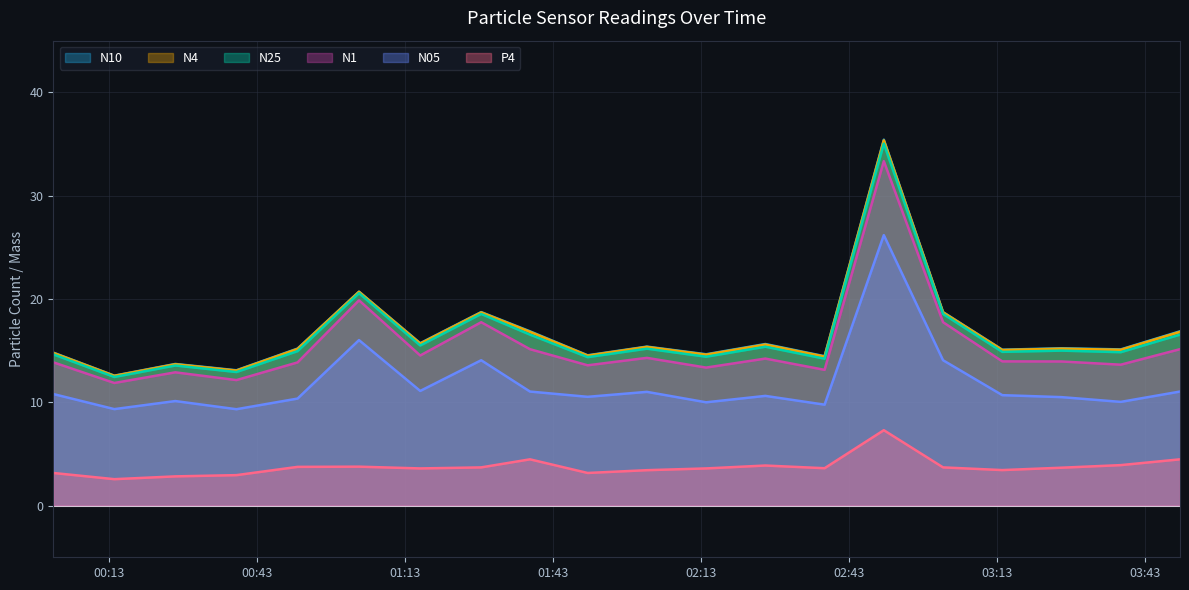

True or false: N1 has a value of 11.9 at 2024-01-25T00:14:07.

True